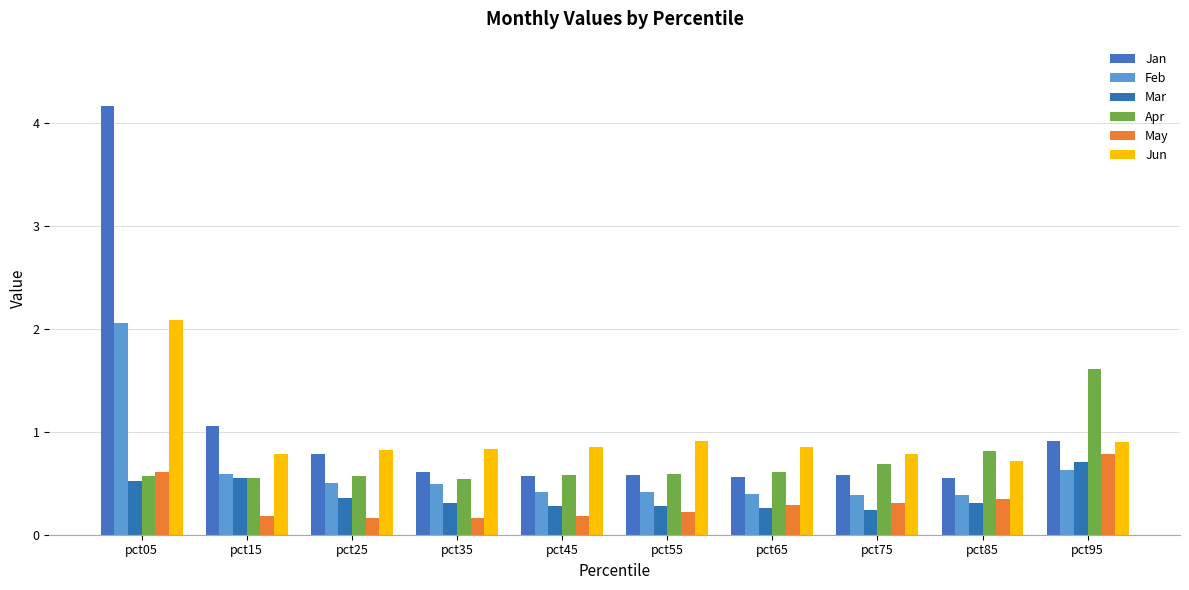

Is it true that Apr equals 0.3 at pct05?

False